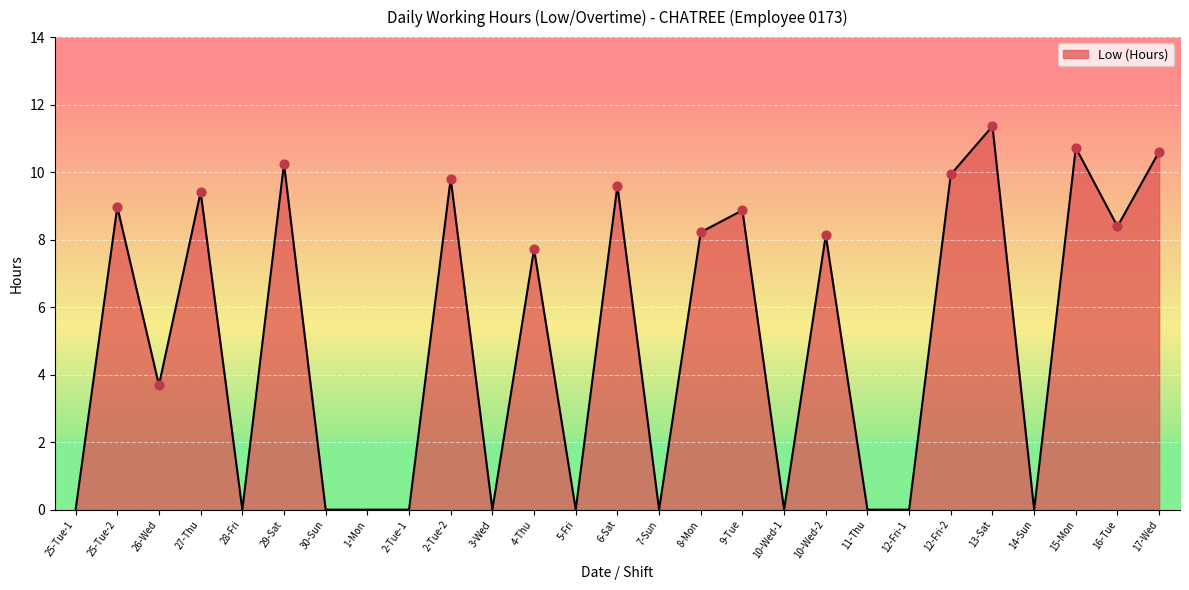

Between 12-Fri-2 and 6-Sat, which is larger?

12-Fri-2